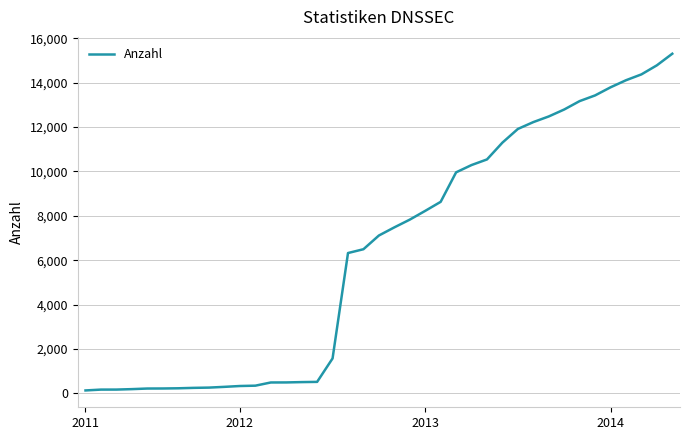

What is the difference between the maximum and minimum values?

15181